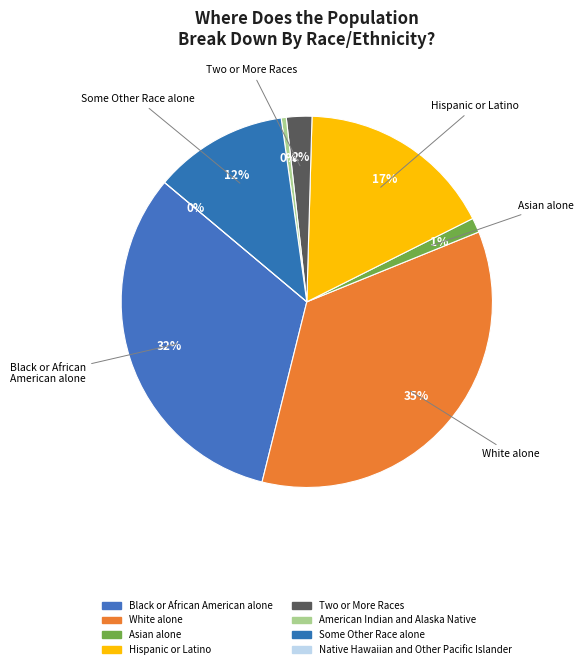

The Native Hawaiian and
Other Pacific Islander slice represents 0% of the pie. True or false?

True